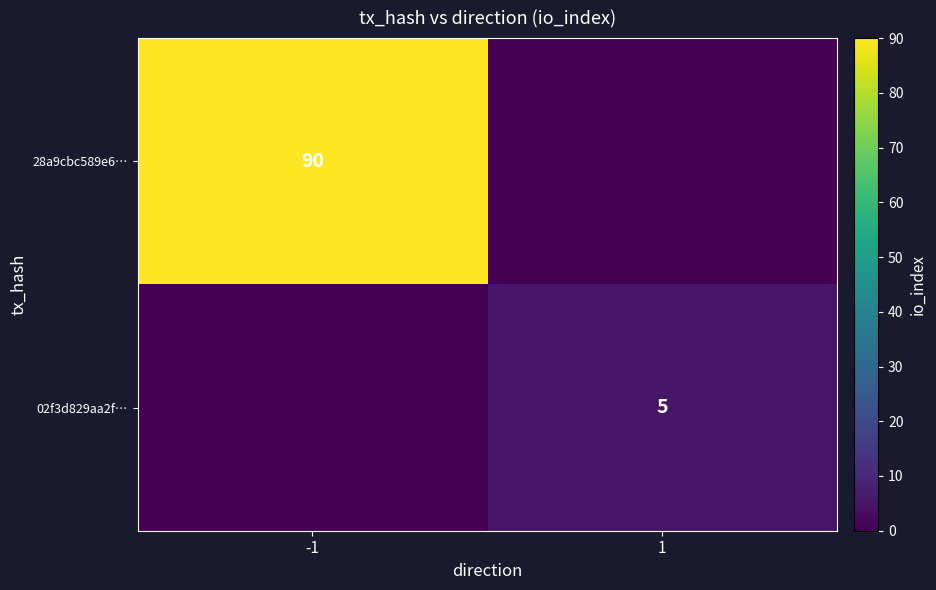

List the series in order of their peak value, lowest first.

02f3d829aa2f…, 28a9cbc589e6…